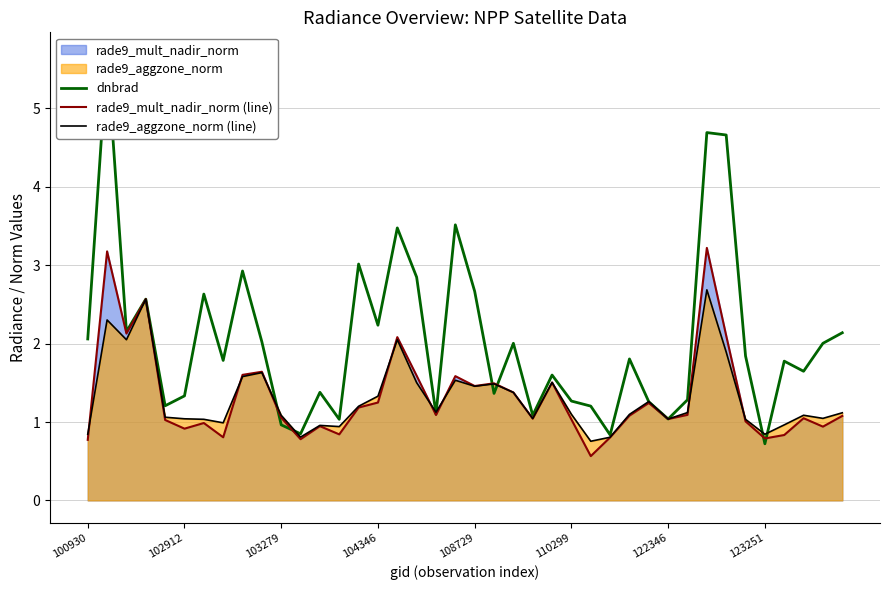

Which series has the widest spread of values?

dnbrad